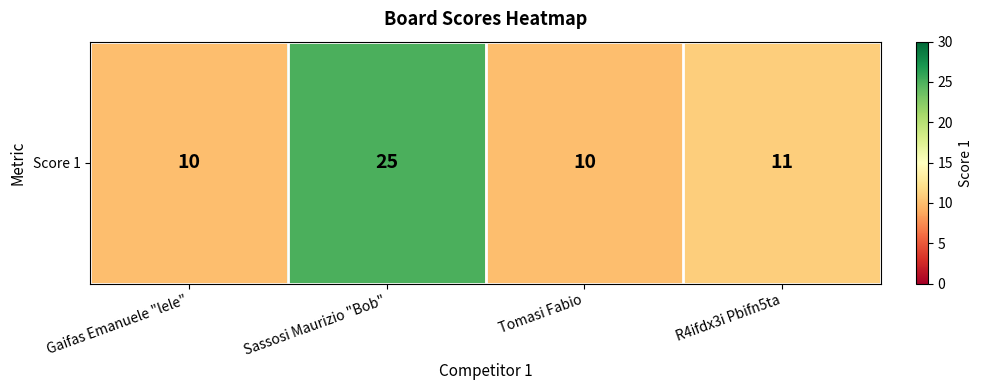

What is the sum of all values?

56